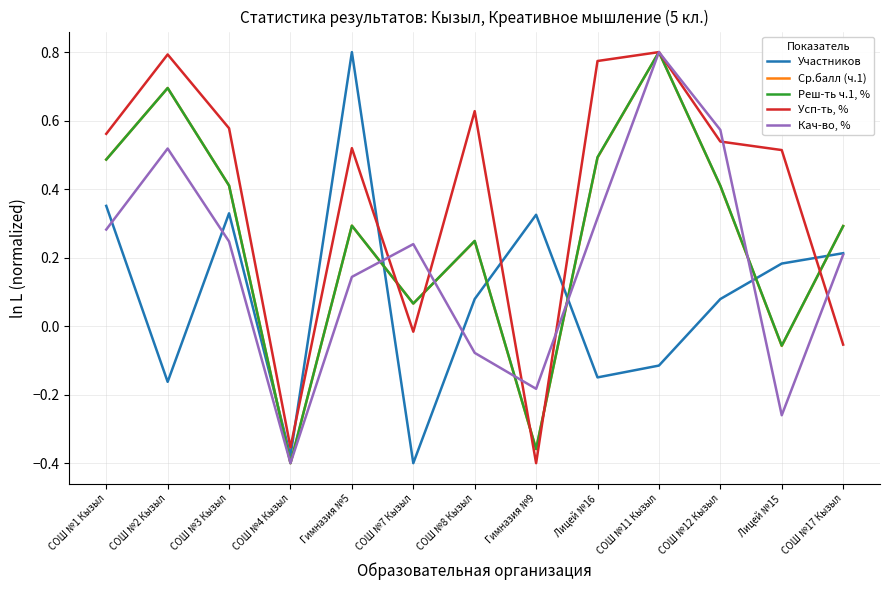

Is the value of Реш-ть ч.1, % at Гимназия №5 greater than the value of Ср.балл (ч.1) at СОШ №8 Кызыл?

Yes